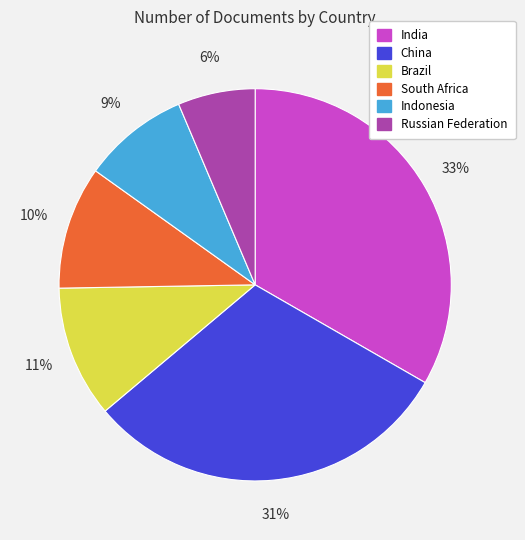

Count the number of slices in the pie.

6